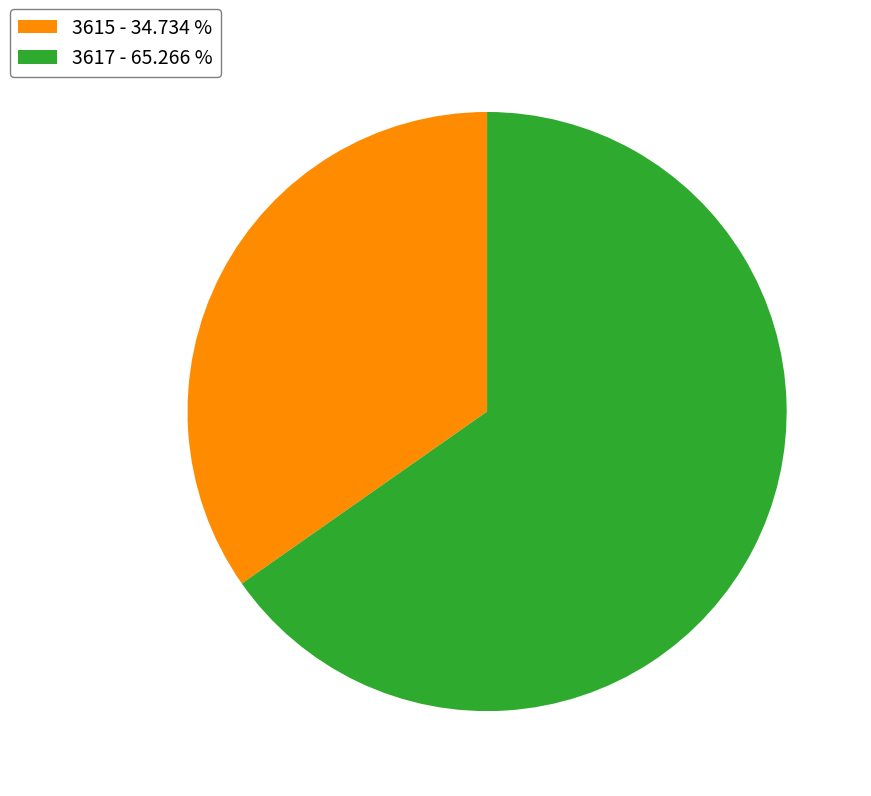

Is the sum of 3617 - 65.266 % and 3615 - 34.734 % greater than half?

Yes